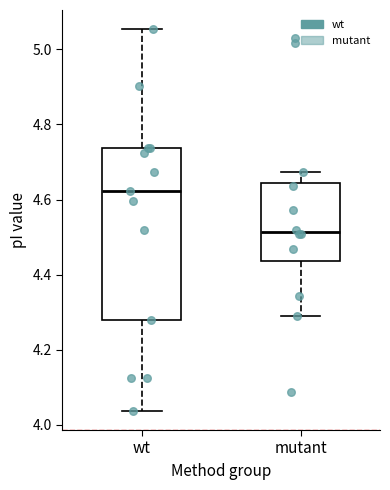

Which box has the lowest median line?

mutant